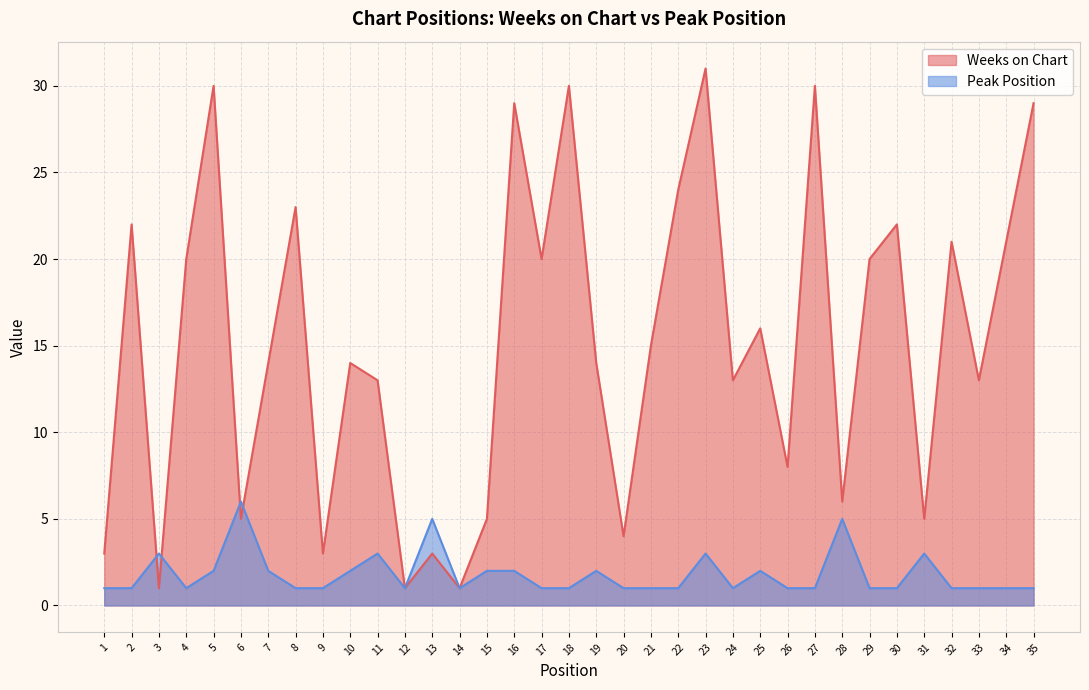

After their last crossing, which series has the higher values: Weeks on Chart or Peak Position?

Weeks on Chart